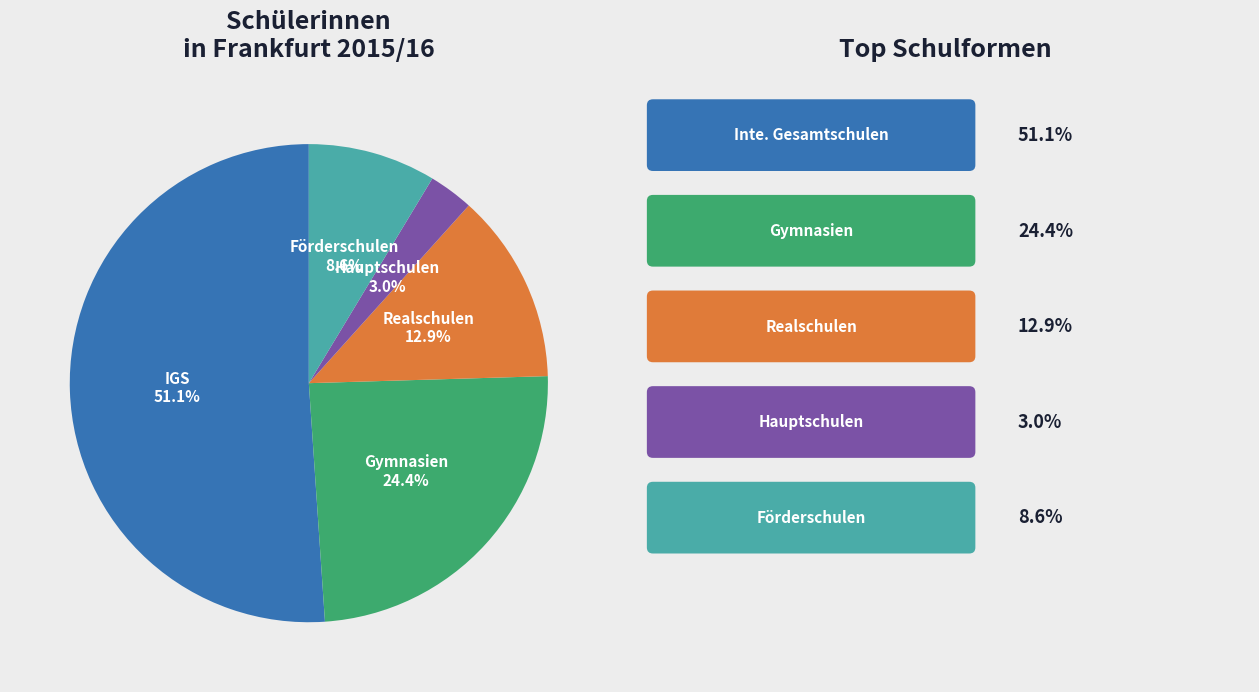

Does any single category account for the majority?

Yes